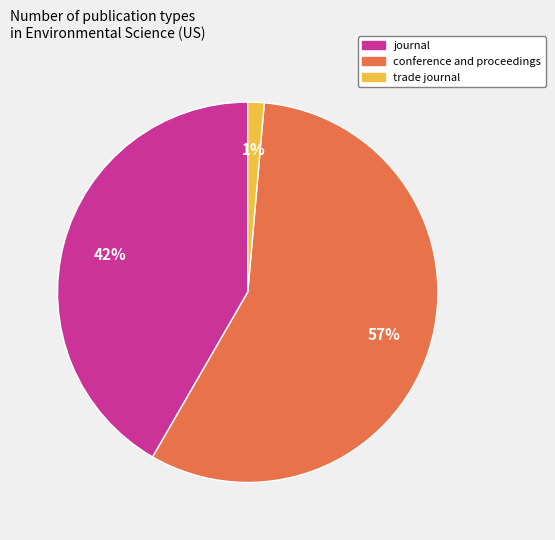

To the nearest percent, what is the difference between the largest and smallest slice percentages?

56%